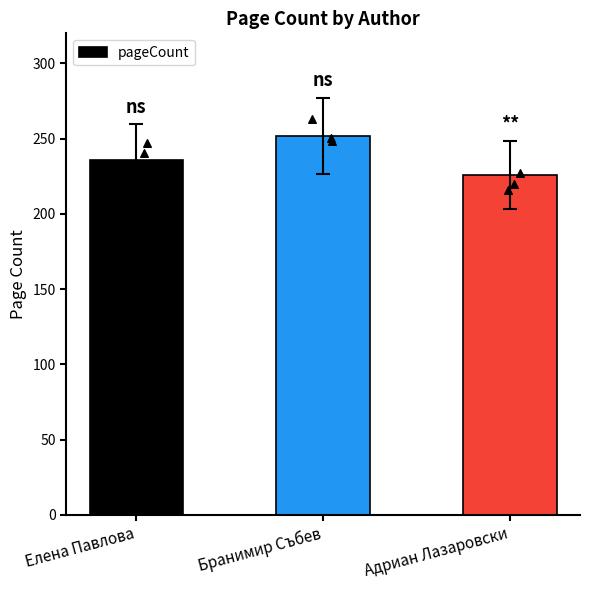

What is the ratio of the value at Елена Павлова to the value at Адриан Лазаровски?

1.0